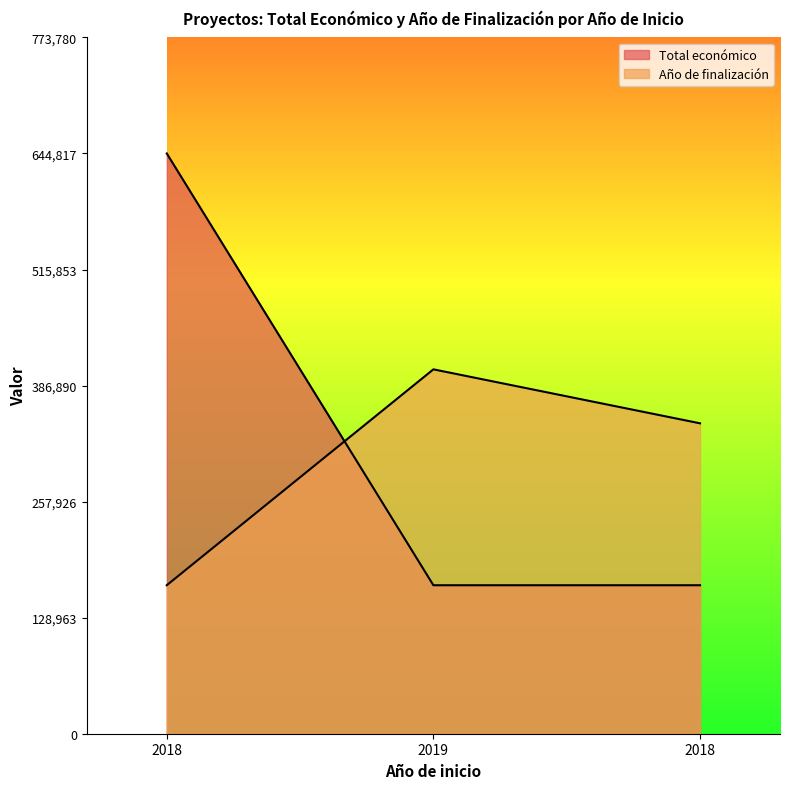

Reading left to right, extract all data points from this chart.

Total económico: 644817.0	165000.0	165000.0
Año de finalización: 165000.0	404908.5	344931.4